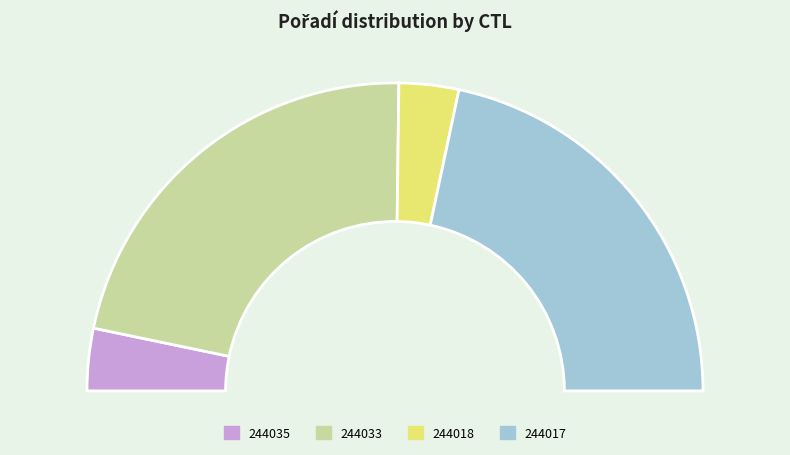

Count the number of slices in the pie.

4